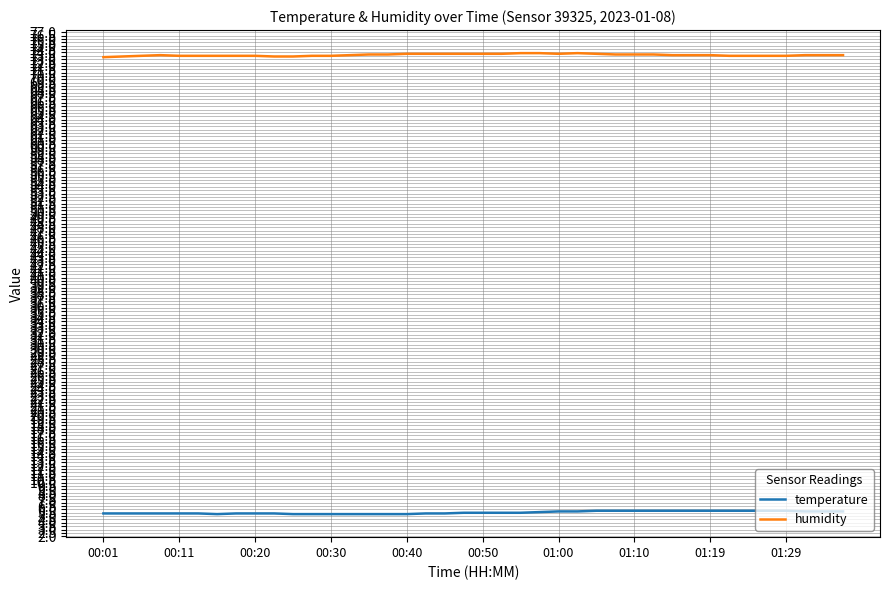

List the series in order of their peak value, highest first.

humidity, temperature